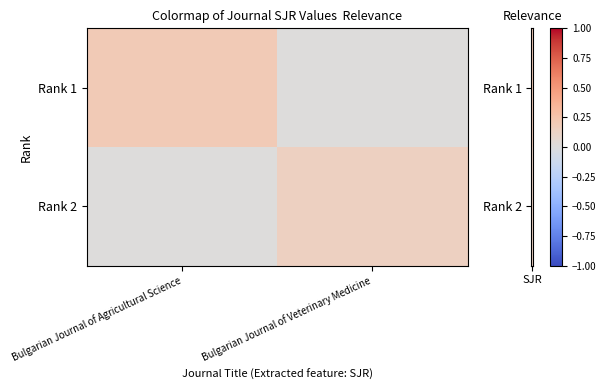

Reading right to left, extract all data points from this chart.

Rank 1: Bulgarian Journal of Veterinary Medicine=0.0	Bulgarian Journal of Agricultural Science=0.2
Rank 2: Bulgarian Journal of Veterinary Medicine=0.1	Bulgarian Journal of Agricultural Science=0.0